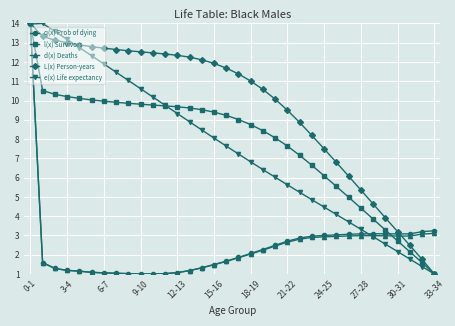

What is the maximum value shown in the chart?

14.0